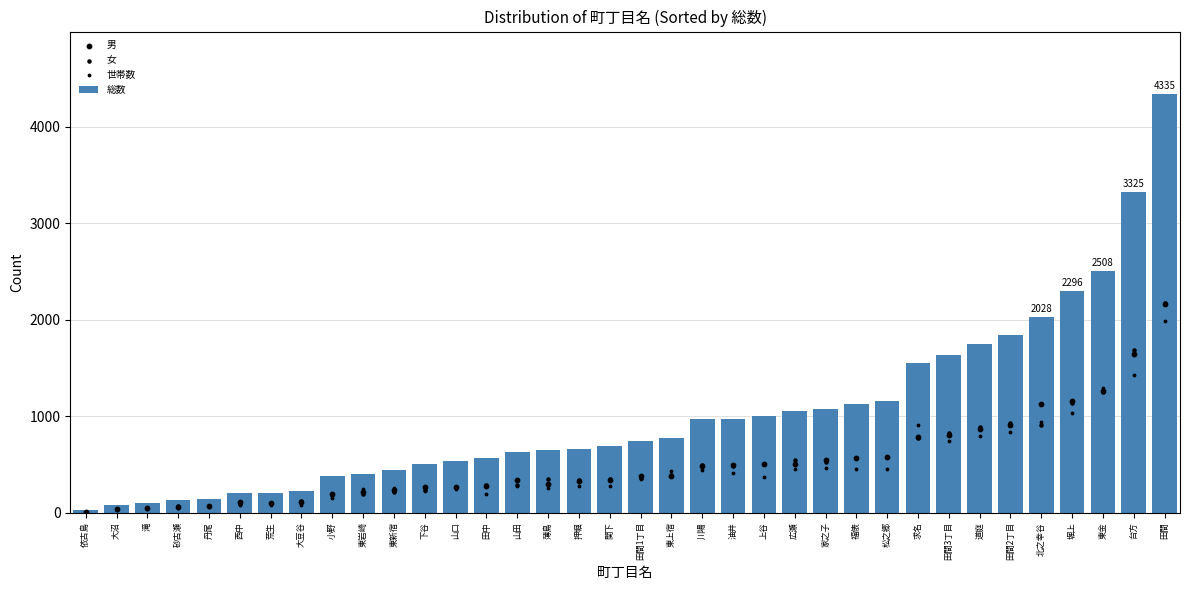

Which series contains the lowest Y value?

世帯数